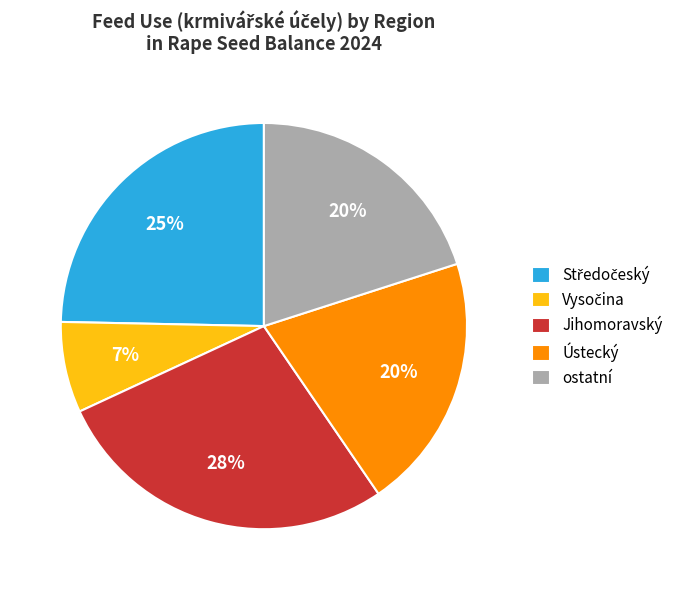

Is it true that Jihomoravský is 28% of the pie?

True